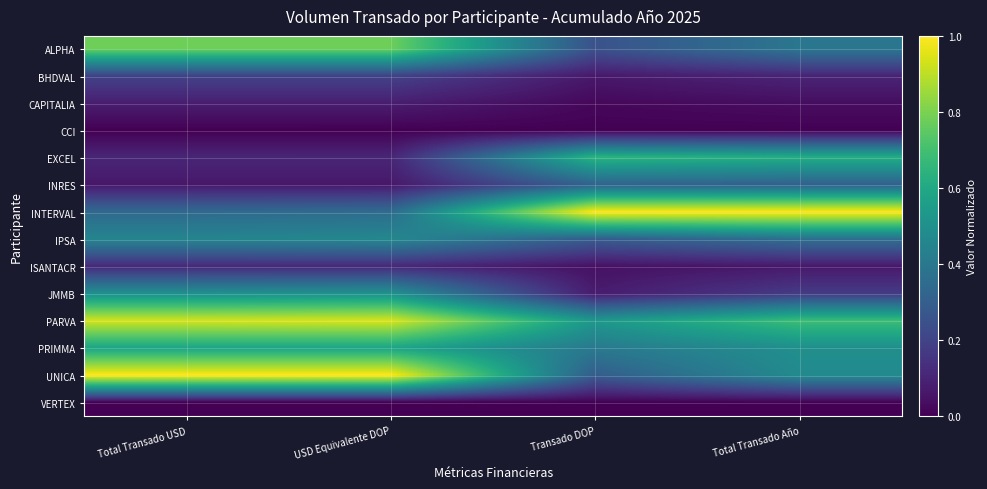

What is the total value across all series at Transado DOP?

4.0